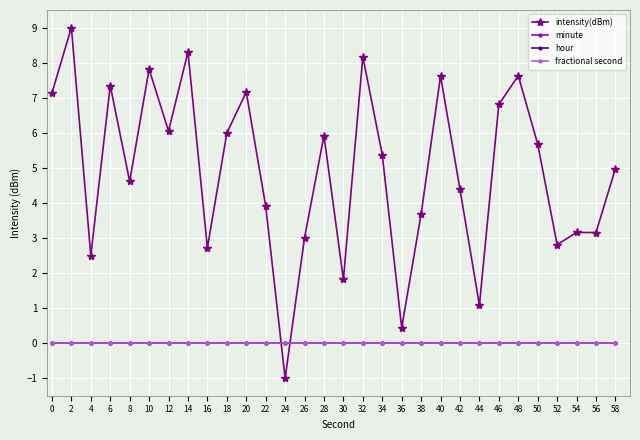

True or false: fractional second and minute cross at least once.

False